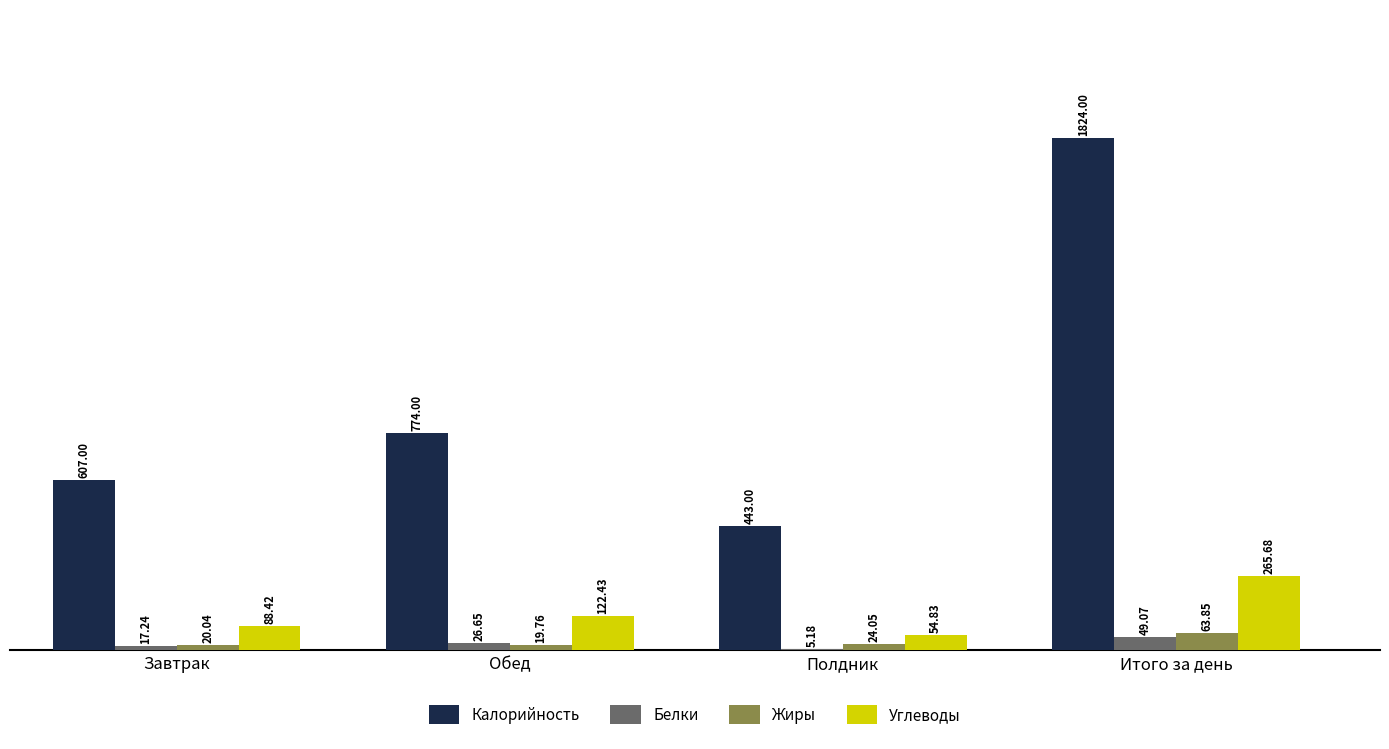

How many groups of bars are there?

4